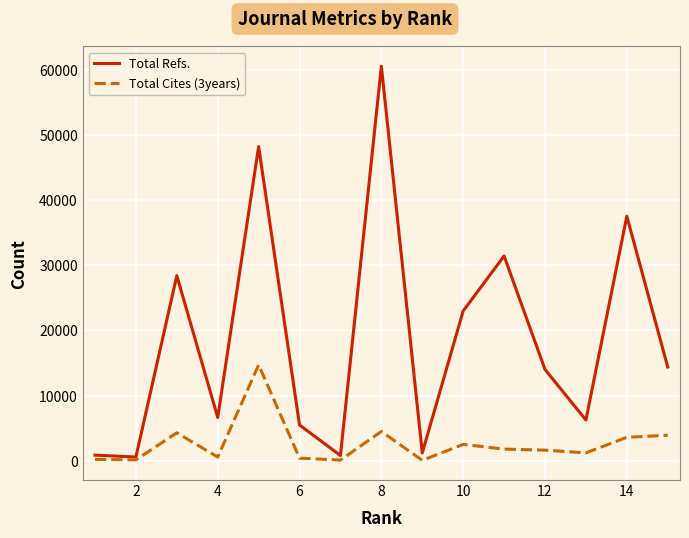

What is the smallest value displayed?

41